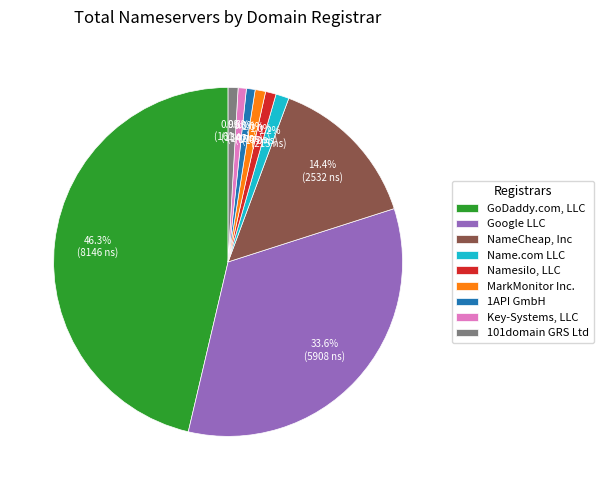

Between Name.com LLC and Google LLC, which is larger?

Google LLC